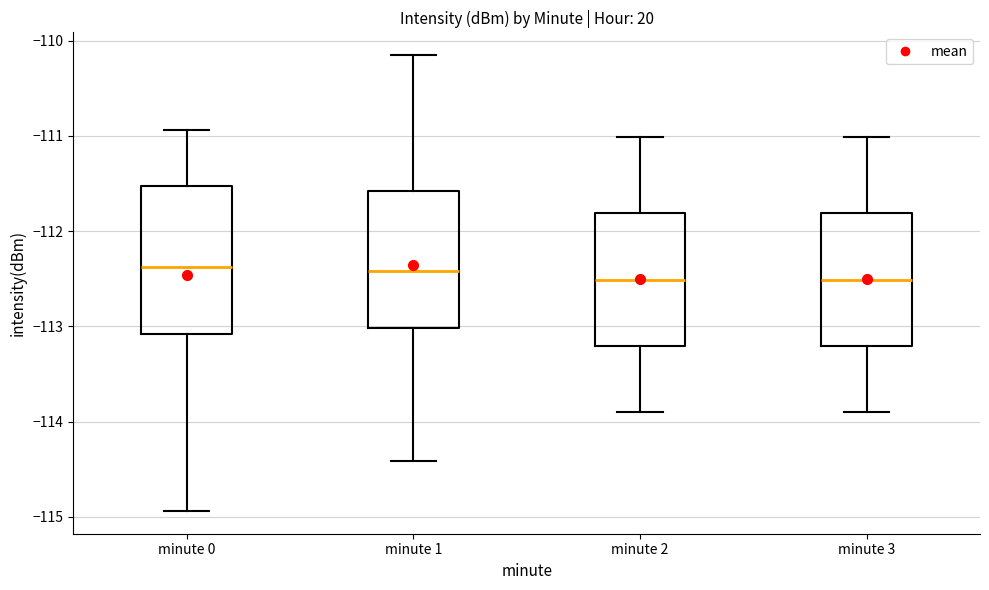

Reading left to right, read every box against the y-axis: the position of its median line, the range the box covers, and the ends of its whiskers. The values are not printed on the chart, so give them approximately, as read against the axis.

minute 0: median -112.4, box -113.1 to -111.5, whiskers -114.9 to -110.9
minute 1: median -112.4, box -113.0 to -111.6, whiskers -114.4 to -110.2
minute 2: median -112.5, box -113.2 to -111.8, whiskers -113.9 to -111.0
minute 3: median -112.5, box -113.2 to -111.8, whiskers -113.9 to -111.0